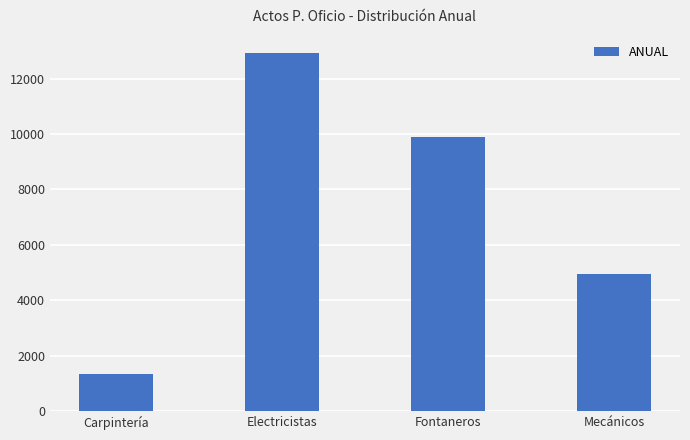

List the labels in order of value, largest first.

Electricistas, Fontaneros, Mecánicos, Carpintería